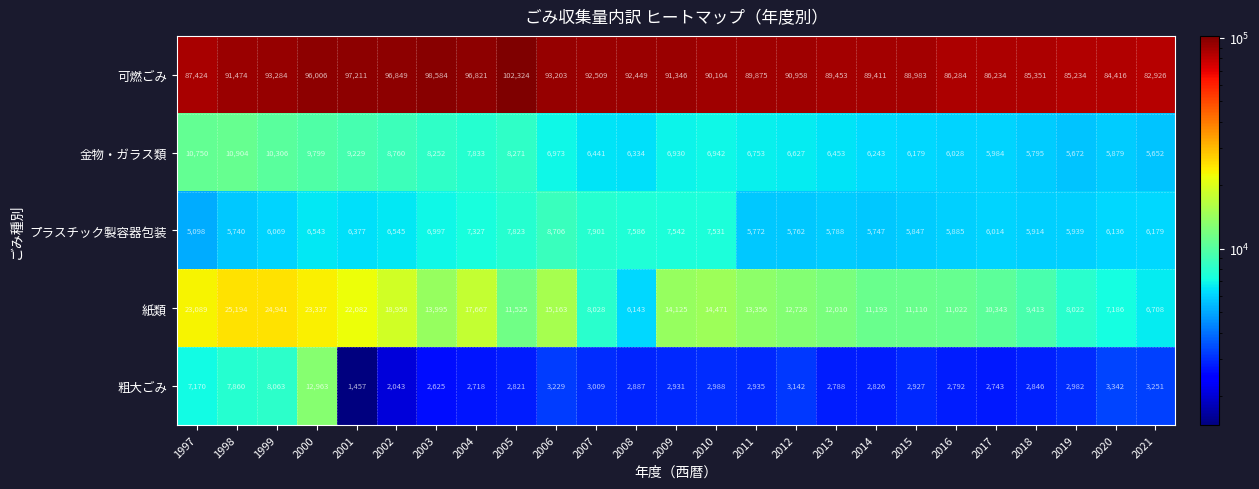

Is it true that 可燃ごみ equals 85351 at 2018?

True